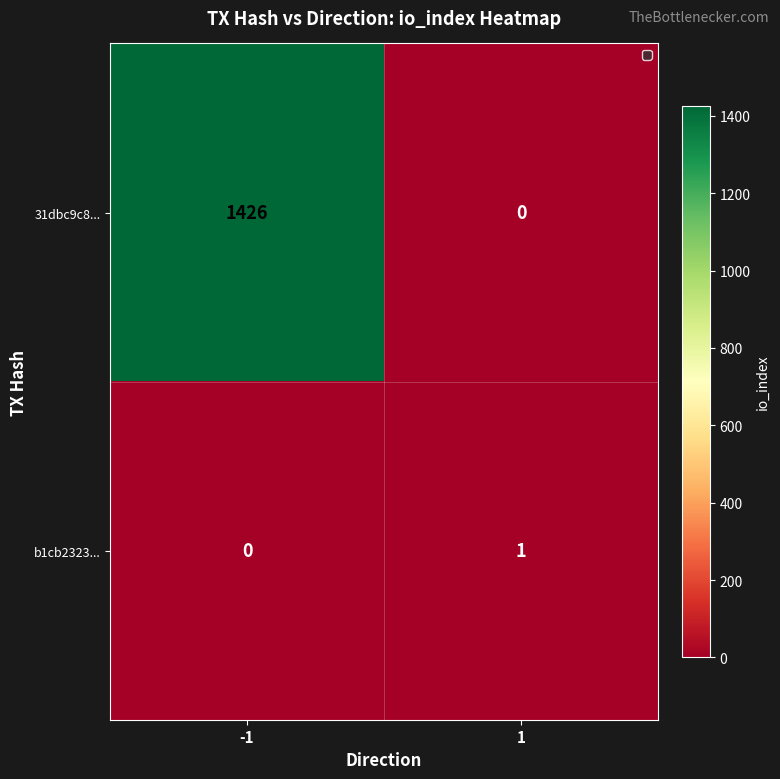

Rank the series by their average value, from highest to lowest.

31dbc9c8..., b1cb2323...